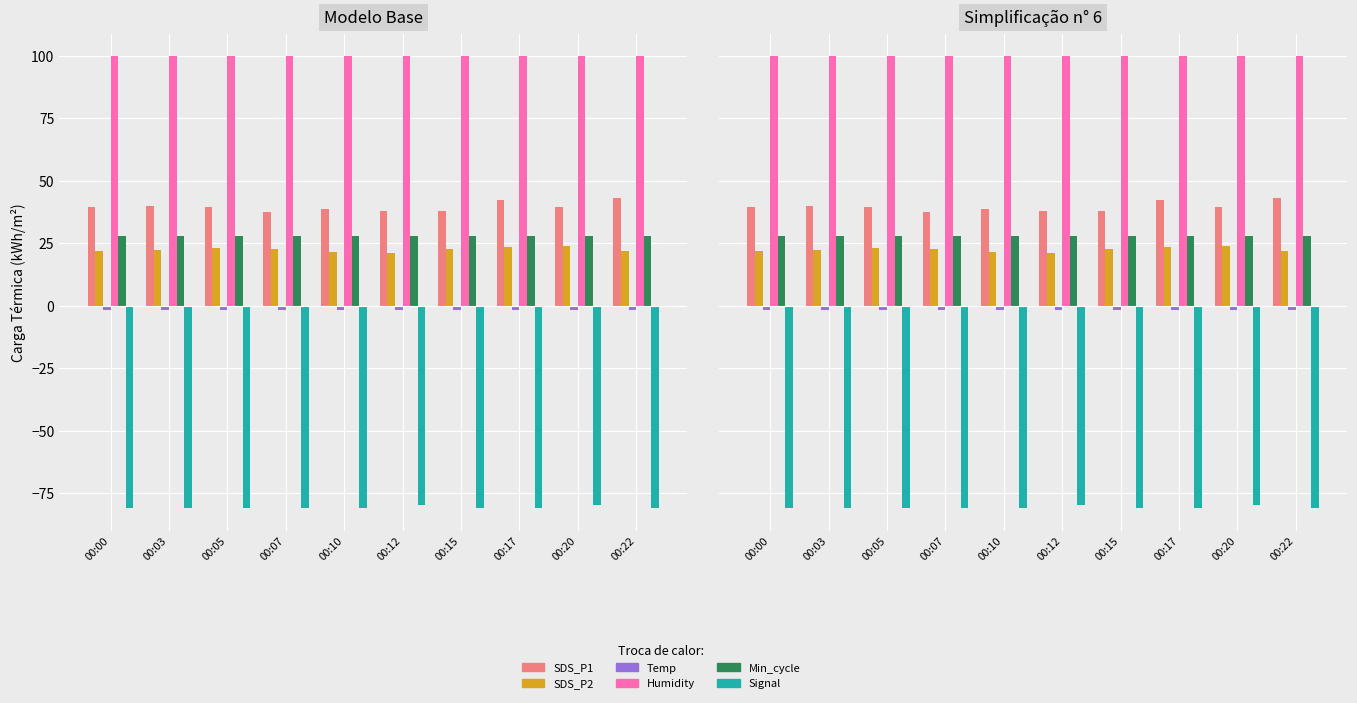

Reading left to right, list all the values displayed in this chart.

SDS_P1: 39.4	39.8	39.5	37.6	38.6	37.8	37.9	42.2	39.5	43.1
SDS_P2: 22.0	22.2	22.9	22.7	21.4	21.1	22.6	23.5	24.0	22.0
Temp: -1.6	-1.6	-1.6	-1.6	-1.7	-1.7	-1.7	-1.7	-1.7	-1.7
Humidity: 99.9	99.9	99.9	99.9	99.9	99.9	99.9	99.9	99.9	99.9
Min_cycle: 28.0	28.0	28.0	28.0	28.0	28.0	28.0	28.0	28.0	28.0
Signal: -81.0	-81.0	-81.0	-81.0	-81.0	-80.0	-81.0	-81.0	-80.0	-81.0